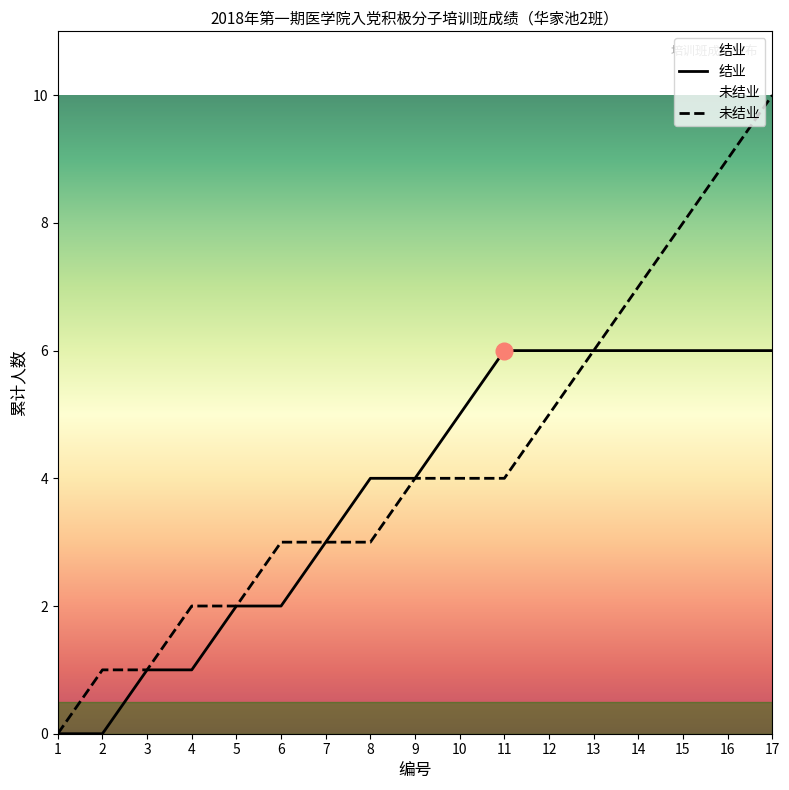

At which label is 结业 closest to 3?

7